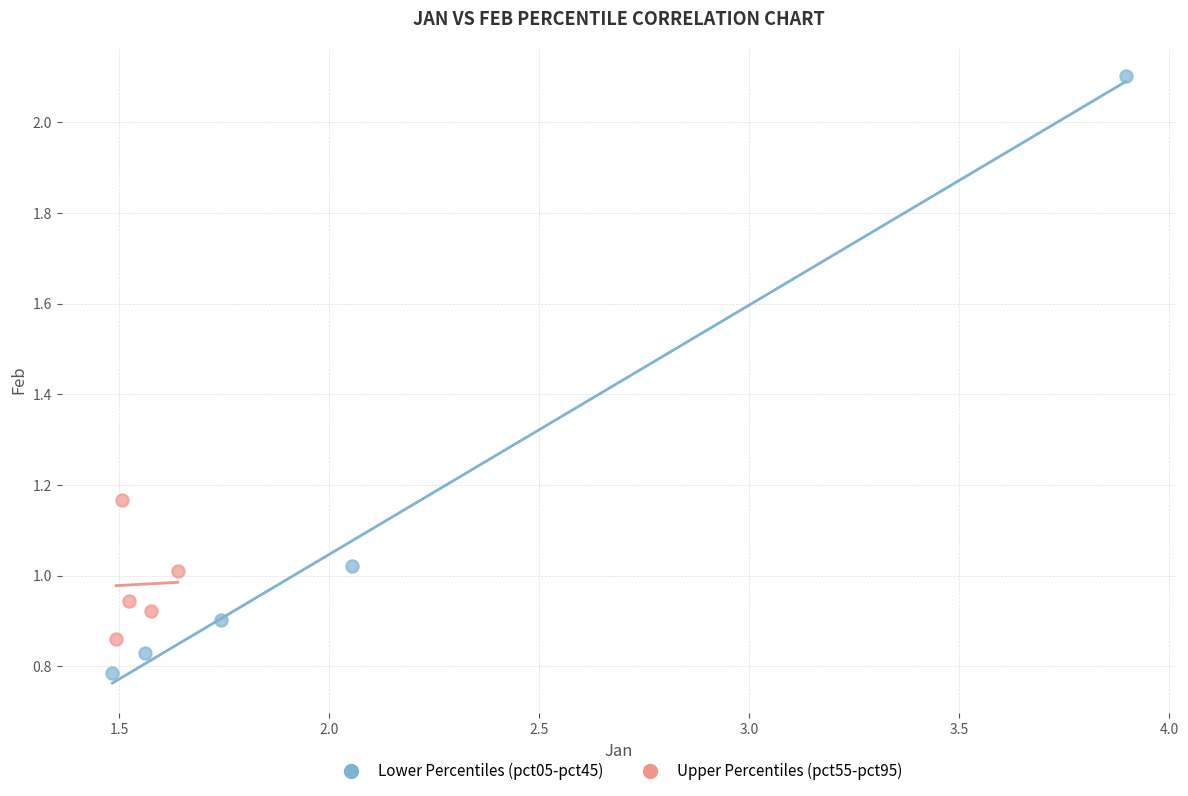

Which series has the widest spread of Y values?

Lower Percentiles (pct05-pct45)